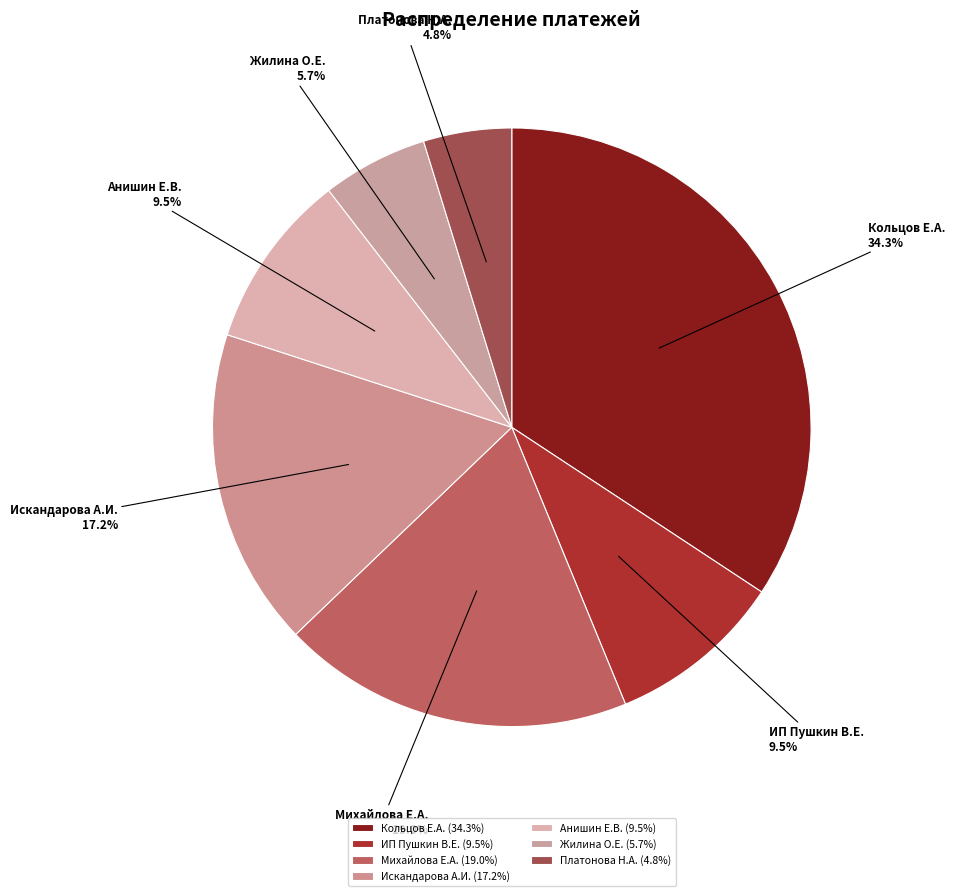

What percentage is NOT represented by Искандарова А.И.?

82.8%